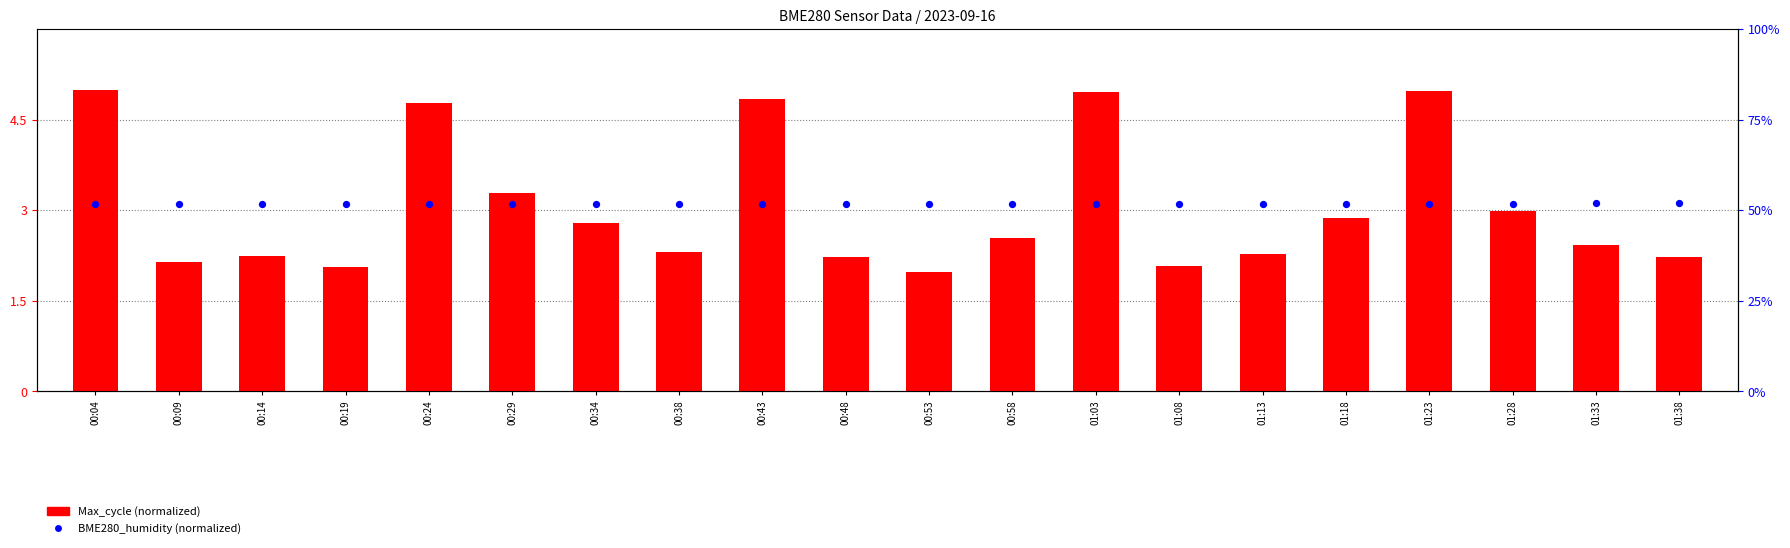

Which series contains the lowest Y value?

Max_cycle (normalized)